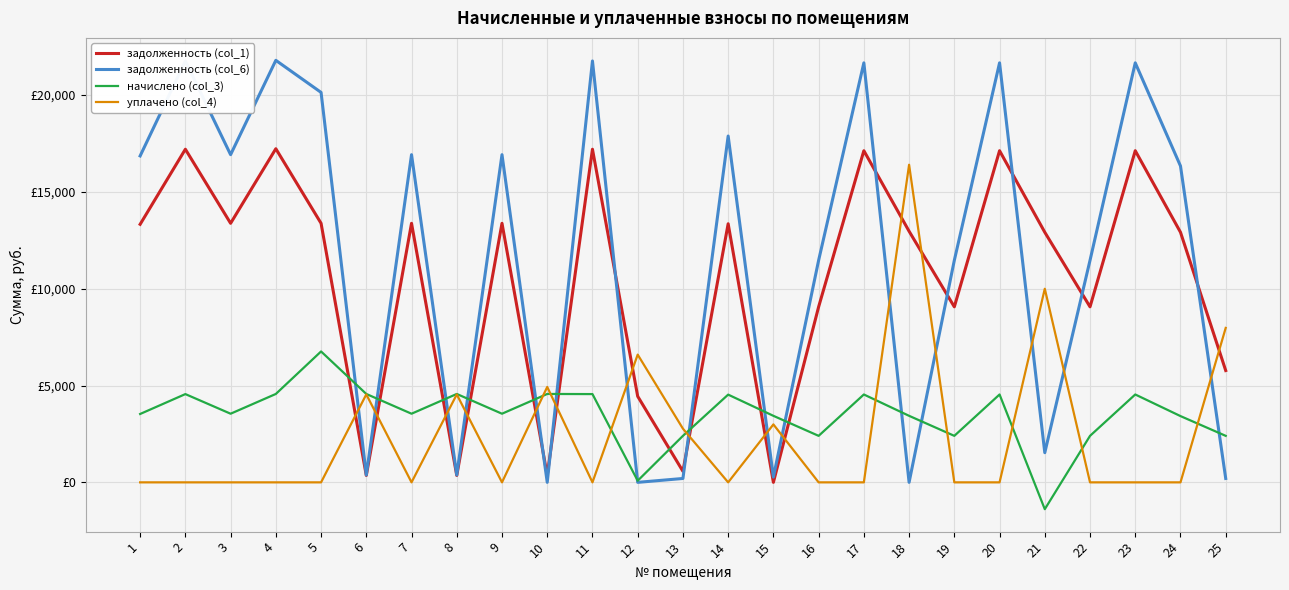

Is the value of задолженность (col_1) at 22 greater than the value of начислено (col_3) at 23?

Yes